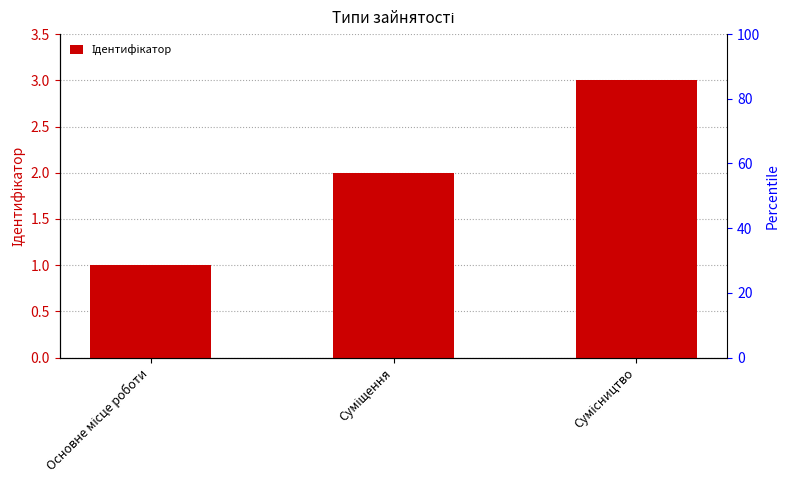

Reading left to right, transcribe all the data shown in this chart.

Основне місце роботи=1	Суміщення=2	Сумісництво=3